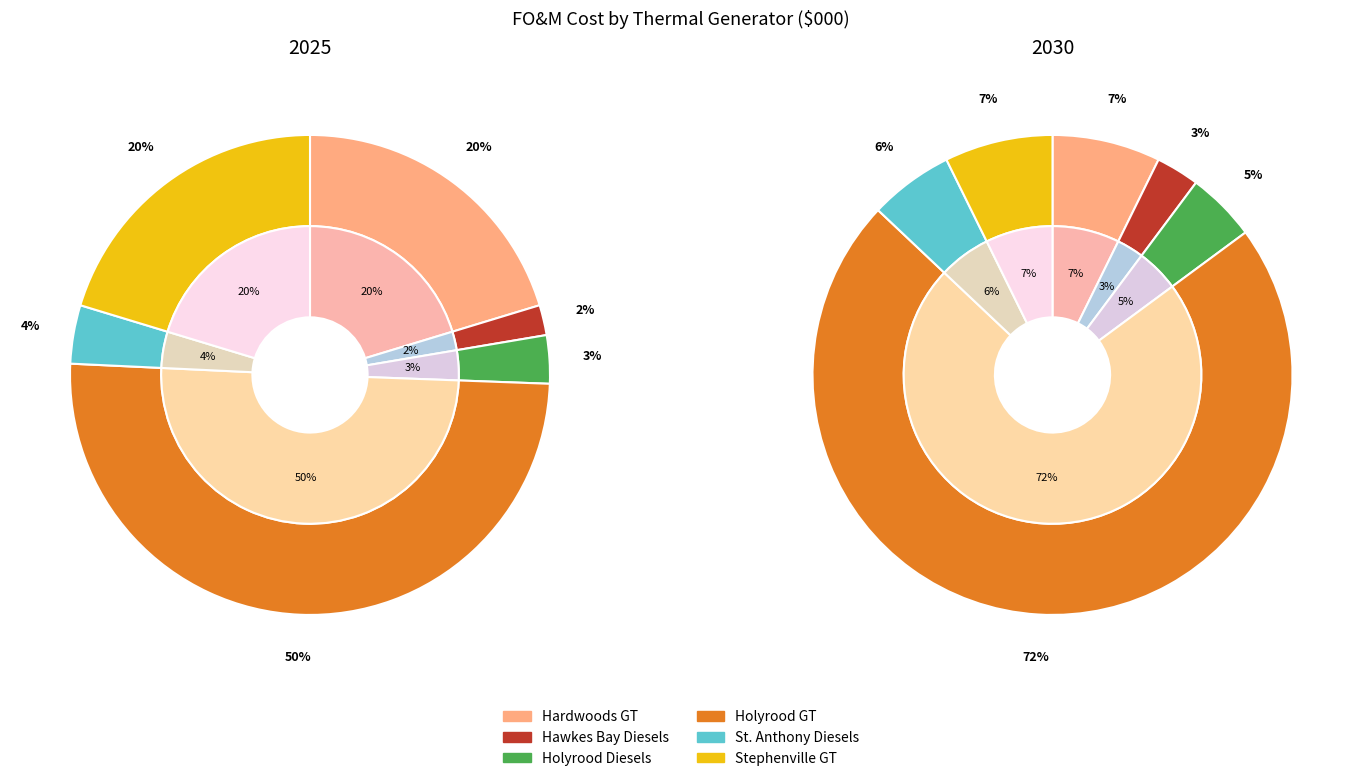

Between Hawkes Bay Diesels and Holyrood Diesels, which is larger?

Holyrood Diesels